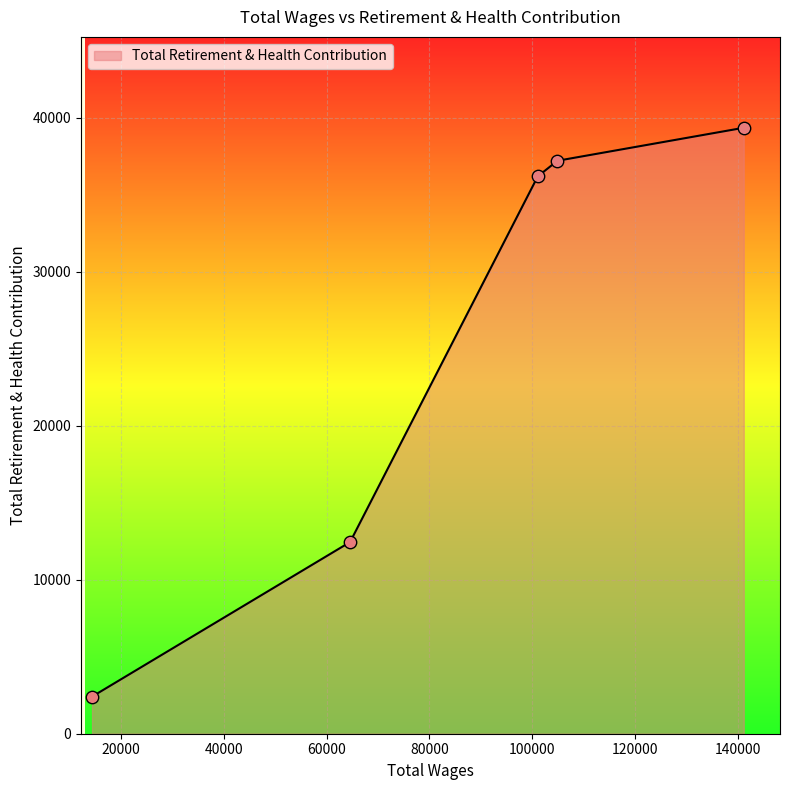

What is the greatest value displayed?

39360